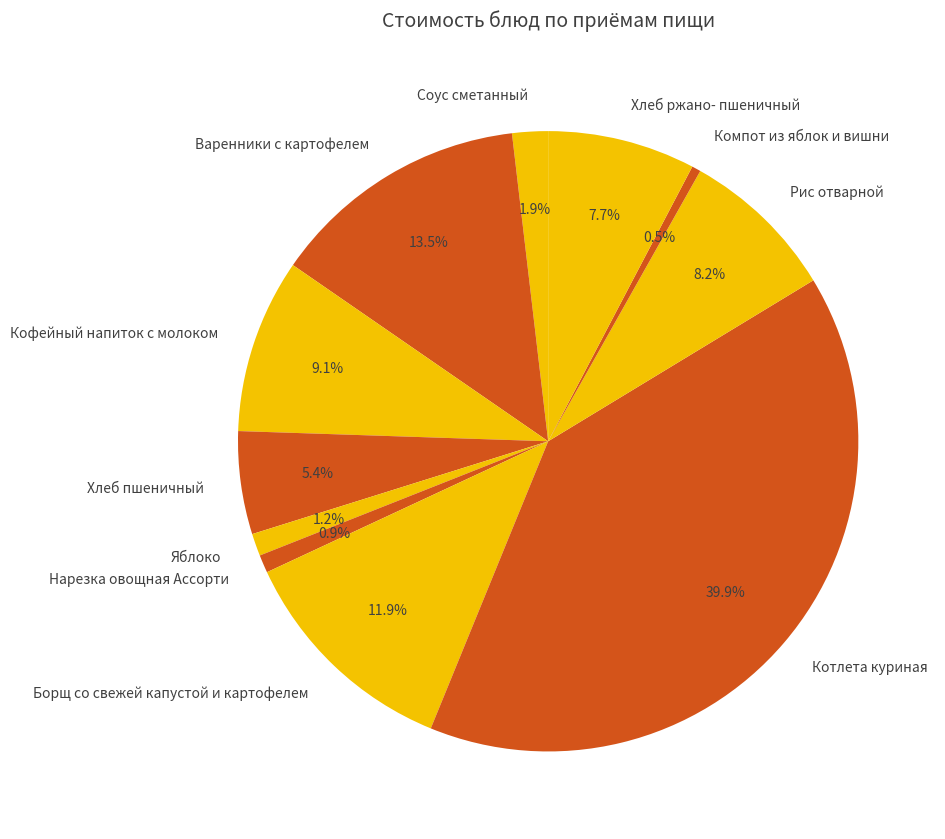

To the nearest percent, what portion does Соус сметанный represent?

2%